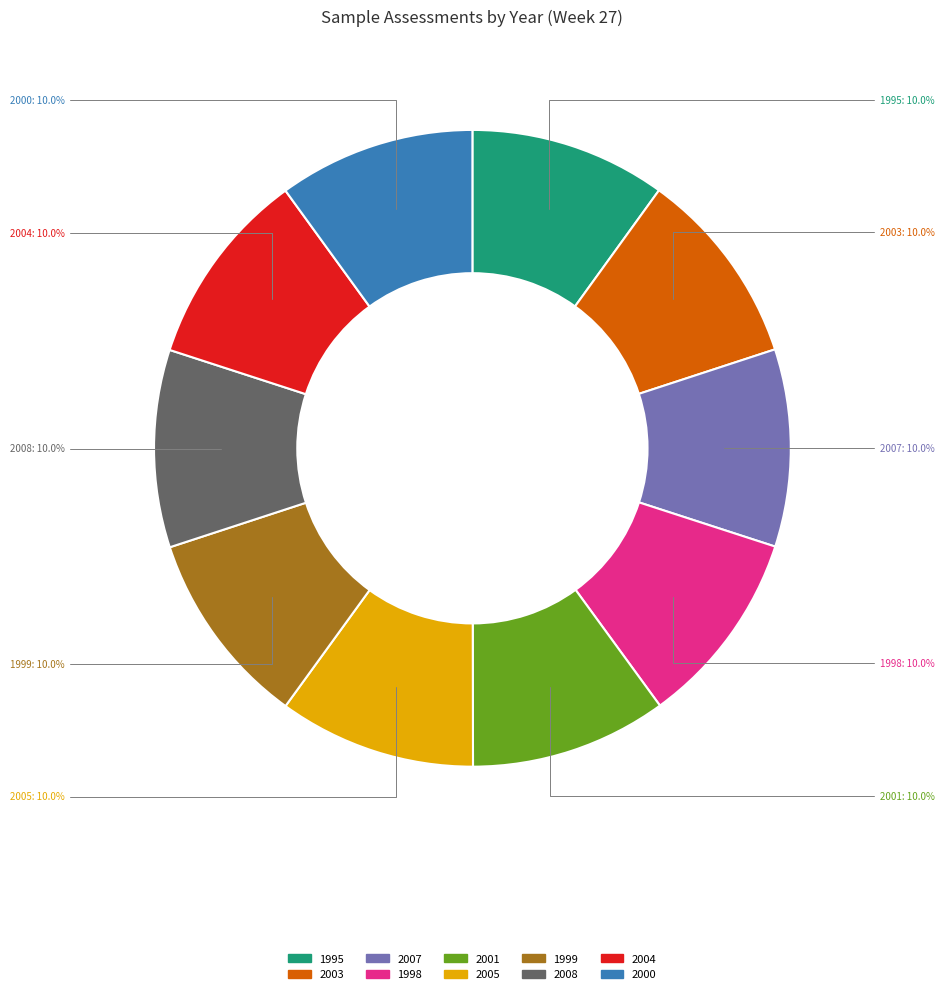

Combined, what portion of the pie is 2004 and 2001?

20.0%